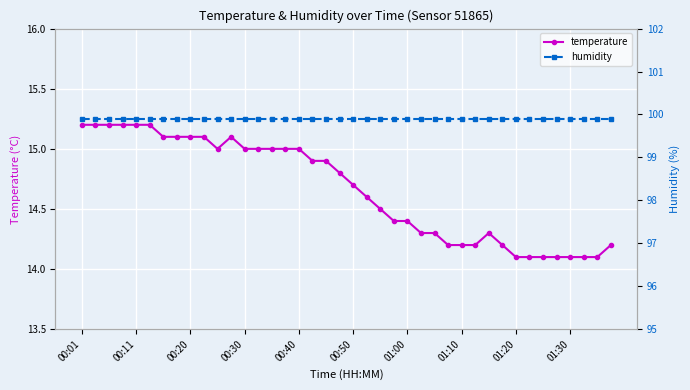

What value does the temperature series have at 01:30?

14.1